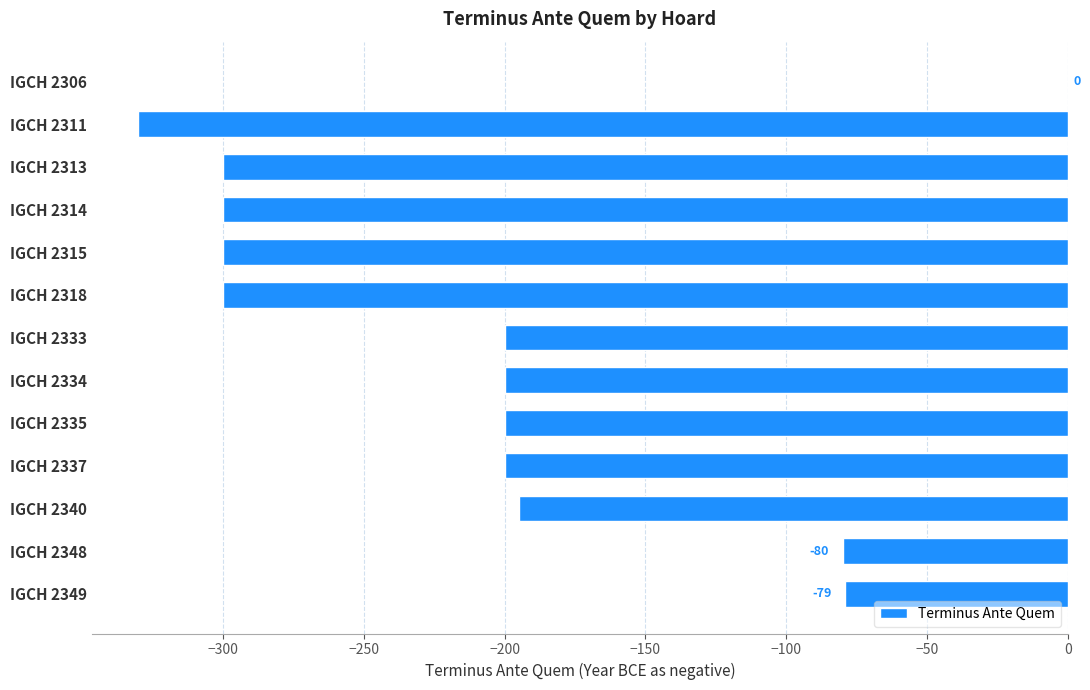

Between IGCH 2314 and IGCH 2337, which is larger?

IGCH 2337